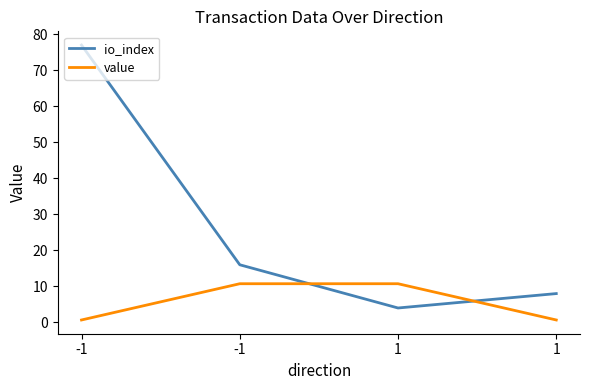

Which category has the lowest value in the value series?

-1